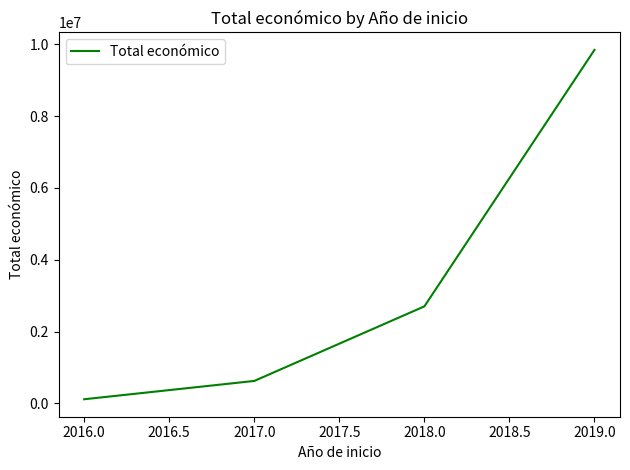

List the labels in order of value, smallest first.

2016.0, 2017.0, 2018.0, 2019.0